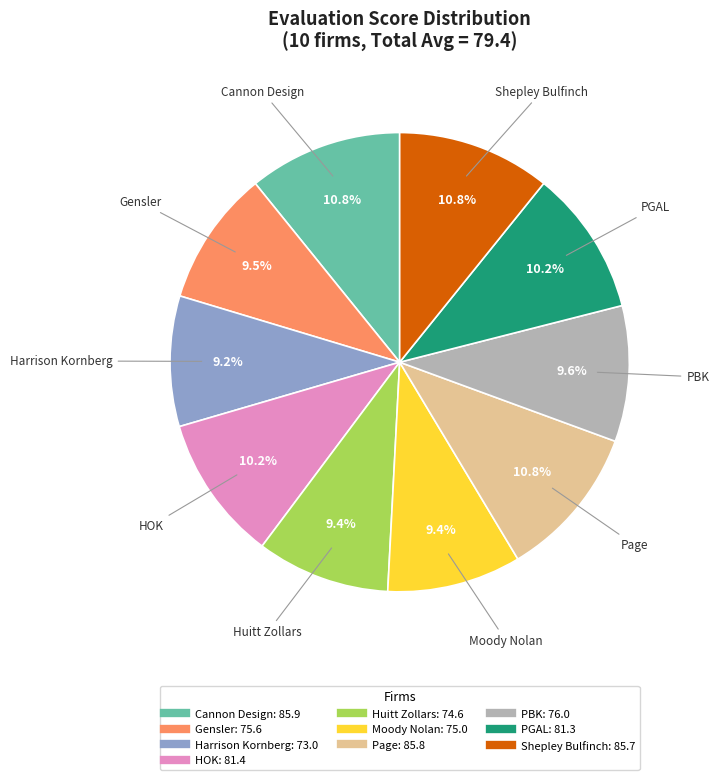

Is it true that Cannon Design is 20% of the pie?

False